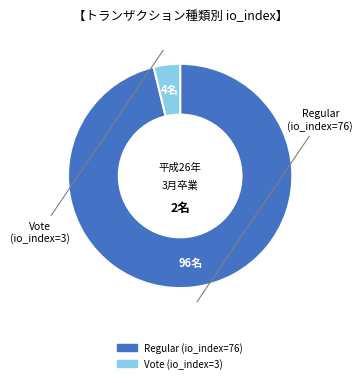

Between Vote (io_index=3) and Regular (io_index=76), which is larger?

Regular (io_index=76)